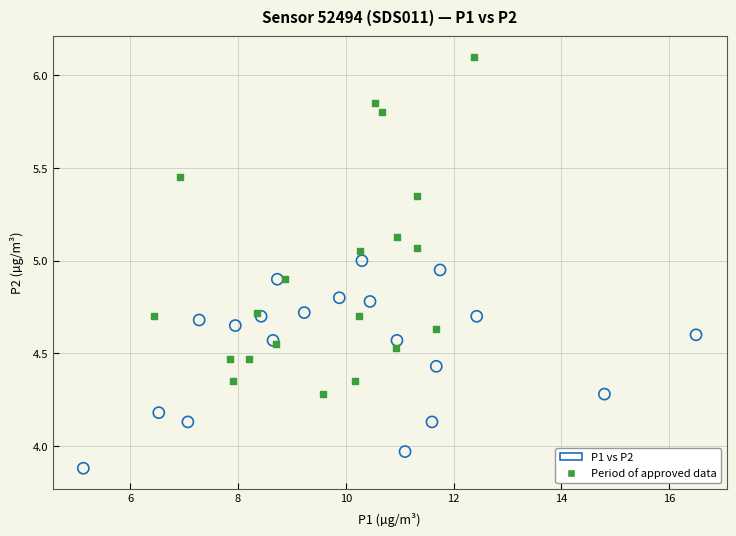

Which series contains the highest Y value?

Period of approved data